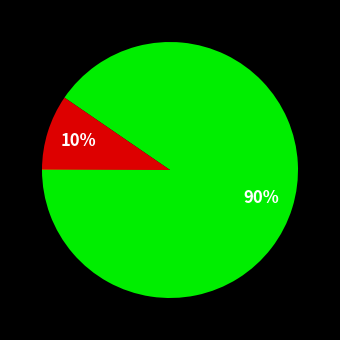

Is there a majority slice in this chart?

Yes